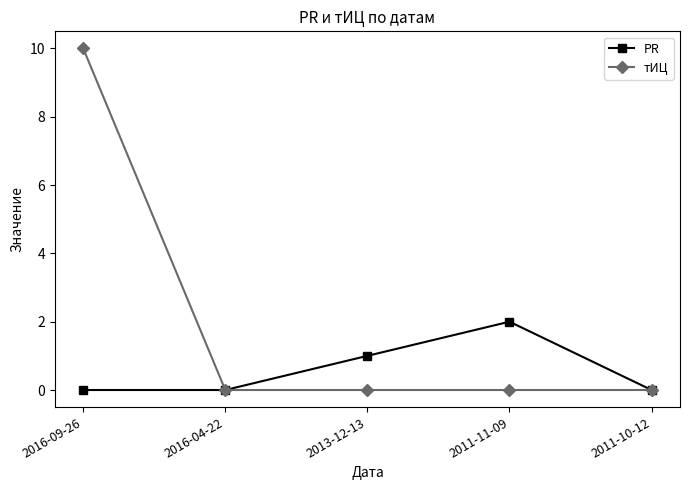

How many interior local peaks does the PR series have?

1